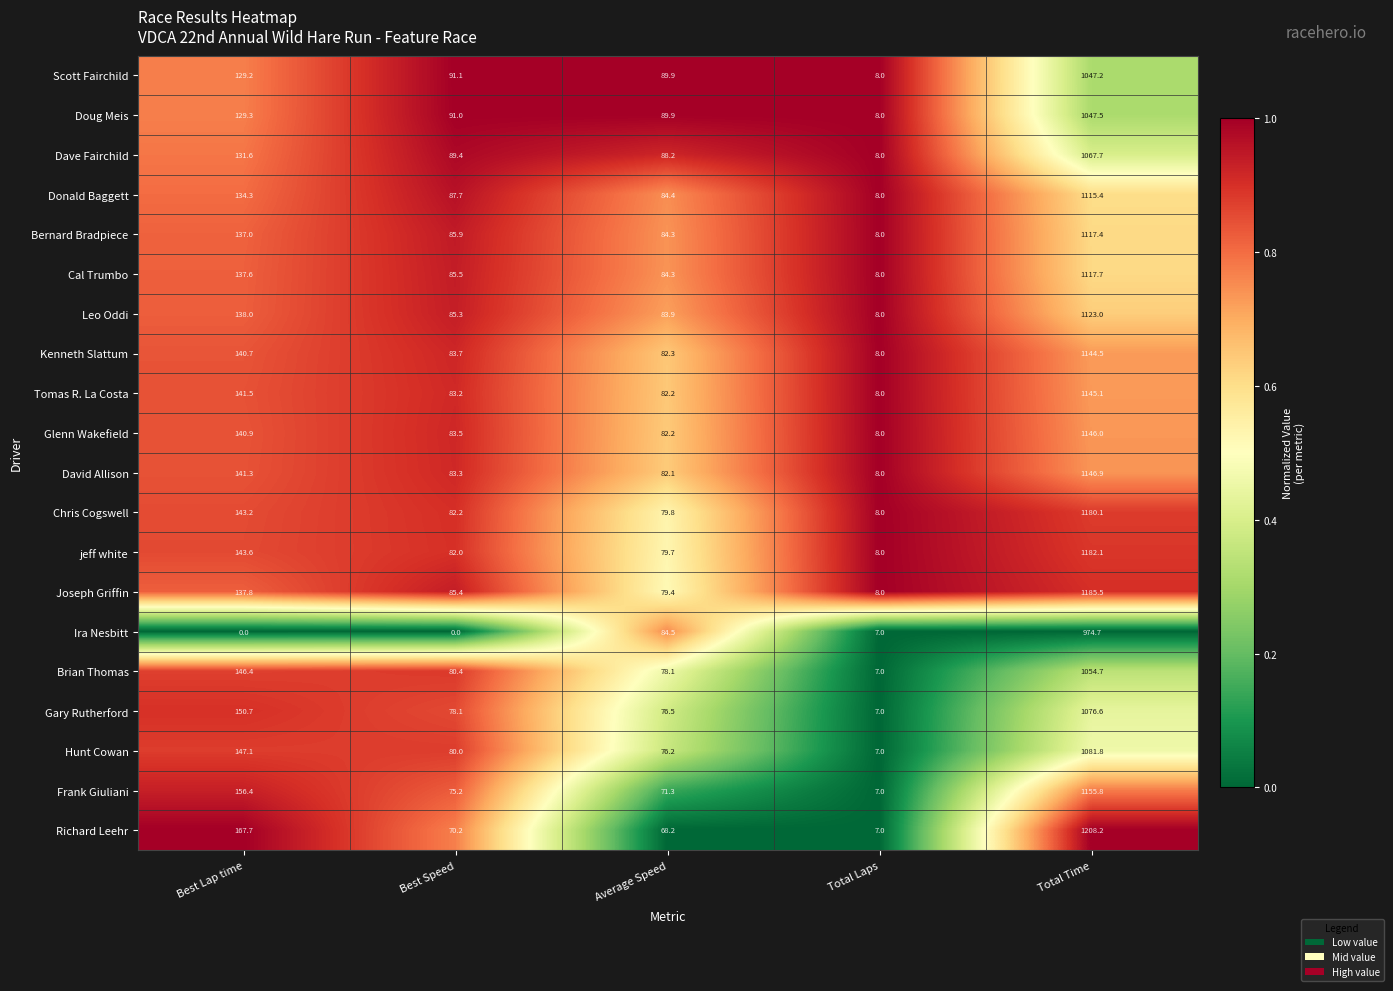

True or false: Cal Trumbo has a value of 56.9 at Average Speed.

False